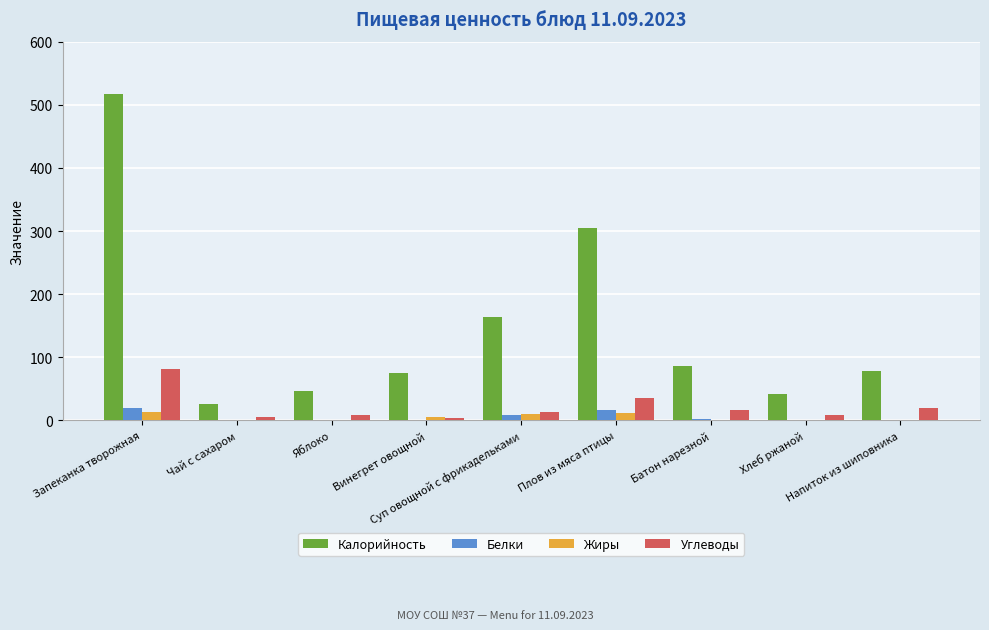

What are all the series names shown in the legend?

Калорийность, Белки, Жиры, Углеводы